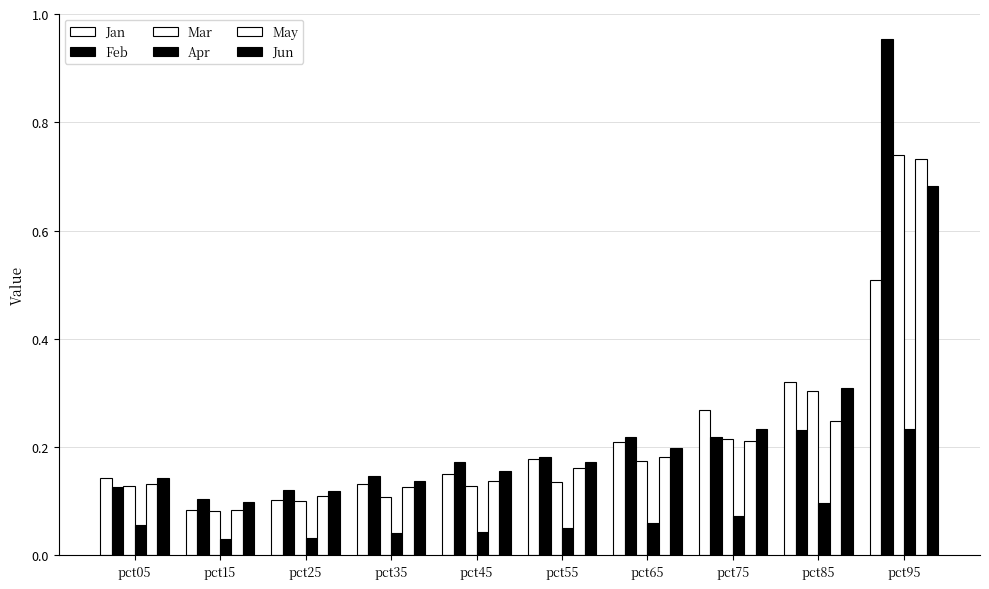

Does the chart contain stacked bars?

No